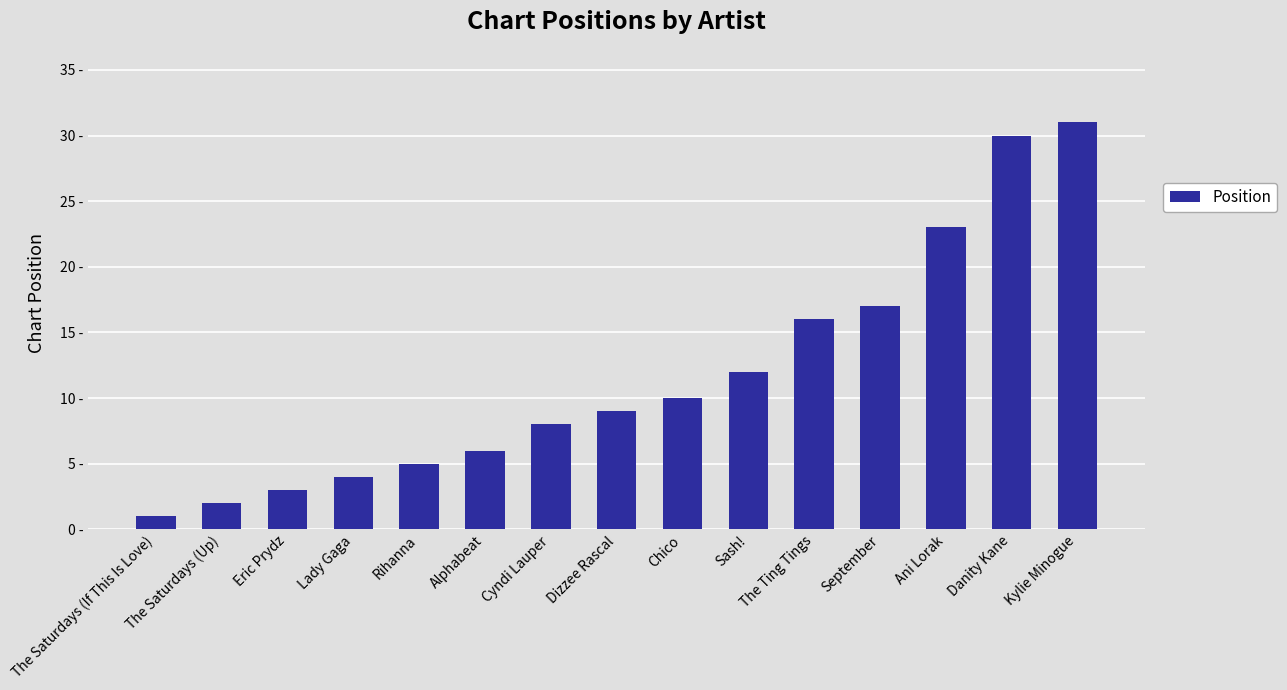

What is the label of the 6th bar from the left?

Alphabeat